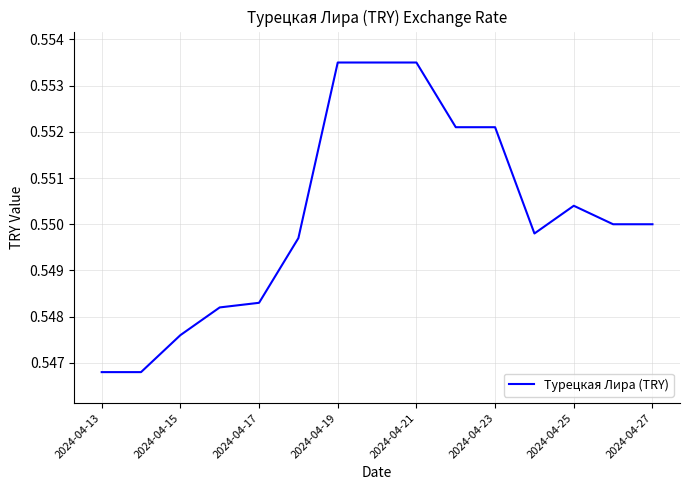

Reading left to right, extract all data points from this chart.

0.5	0.5	0.5	0.5	0.5	0.5	0.6	0.6	0.6	0.6	0.6	0.5	0.6	0.6	0.6